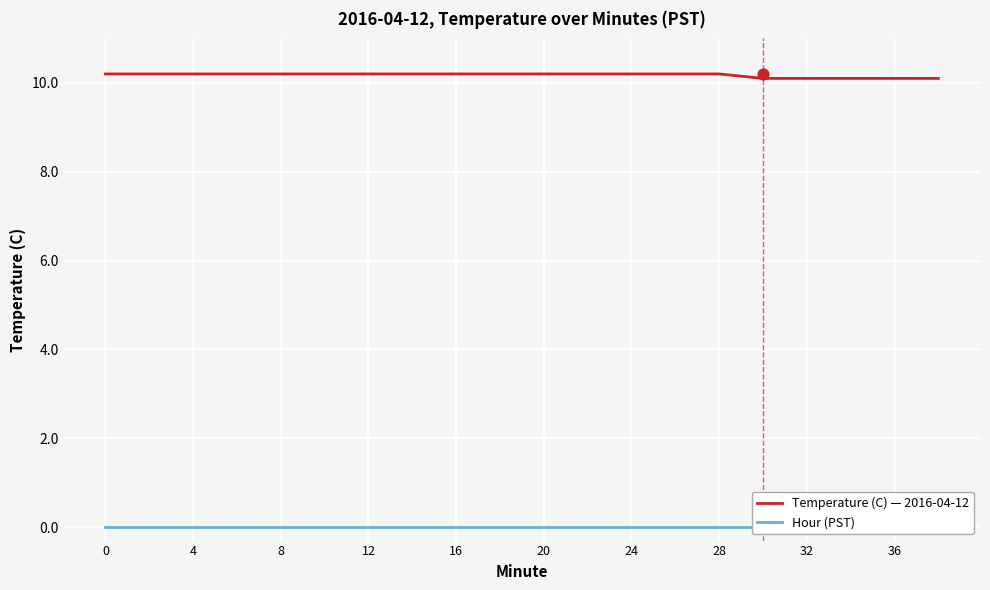

What are all the series names shown in the legend?

Temperature (C) — 2016-04-12, Hour (PST)